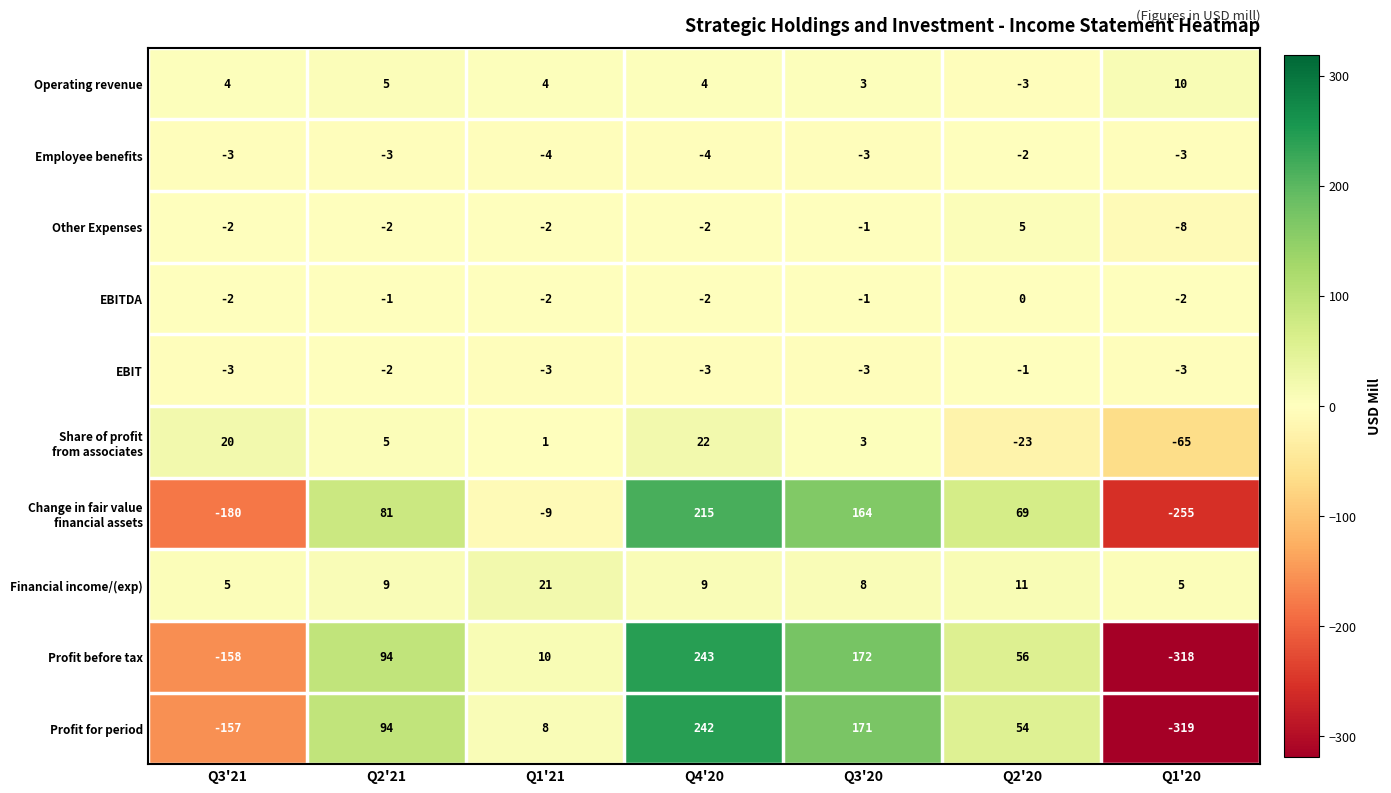

What is the difference between the Profit before tax values at Q1'21 and Q3'21?

168